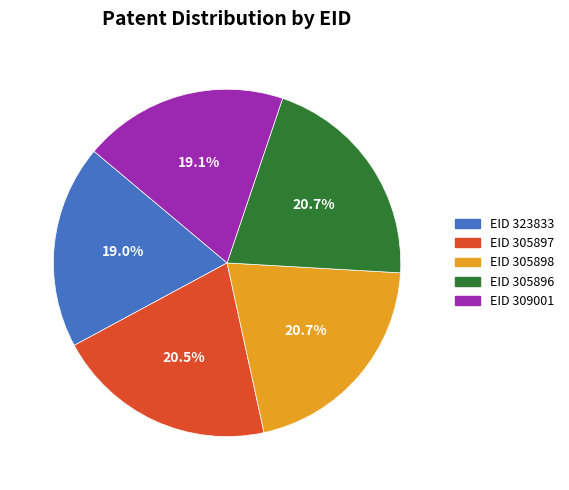

How many segments does this pie chart have?

5